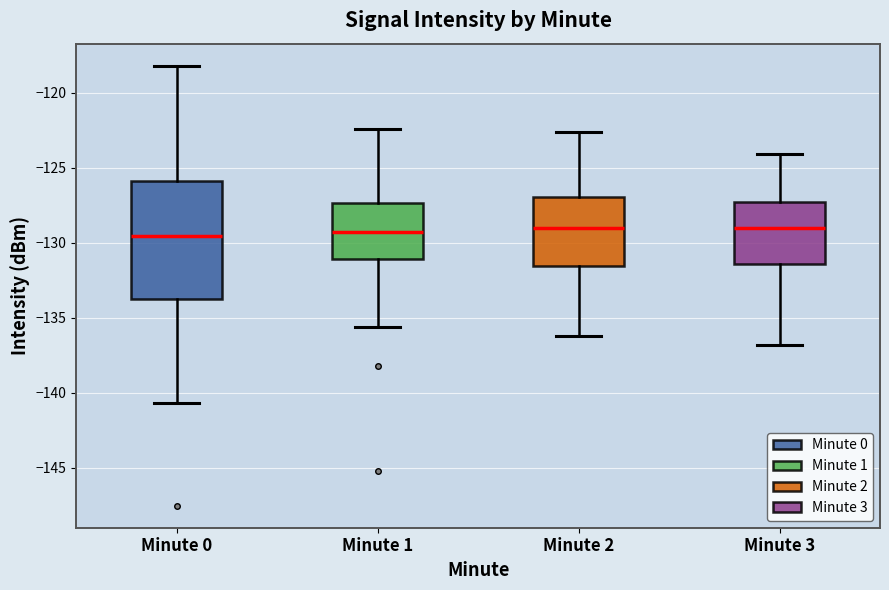

Reading left to right, read every box against the y-axis: the position of its median line, the range the box covers, and the ends of its whiskers. The values are not printed on the chart, so give them approximately, as read against the axis.

Minute 0: median -129.5, box -134.0 to -126.0, whiskers -140.5 to -118.0
Minute 1: median -129.5, box -131.0 to -127.5, whiskers -135.5 to -122.5
Minute 2: median -129.0, box -131.5 to -127.0, whiskers -136.0 to -122.5
Minute 3: median -129.0, box -131.5 to -127.5, whiskers -137.0 to -124.0